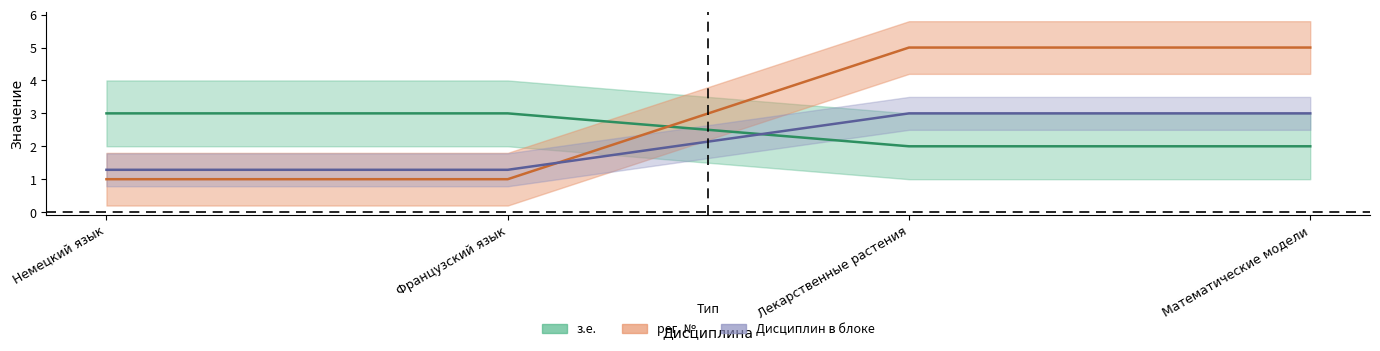

Where is reg_no nearest to the value 3?

Французский язык